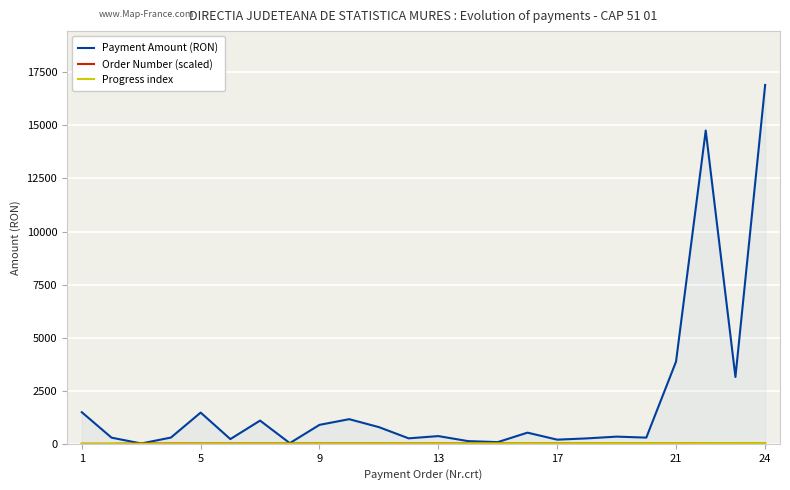

What is the greatest value displayed?

16904.0